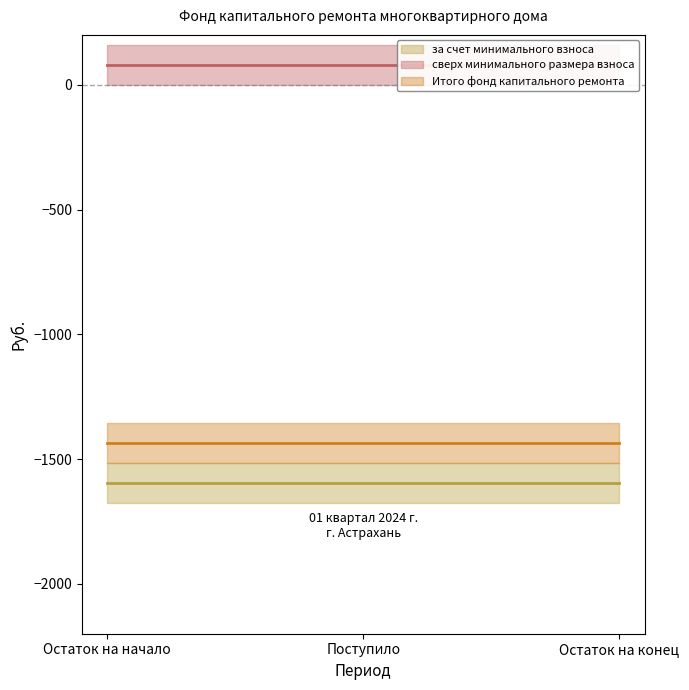

At which category is the sum across all series the highest?

Остаток на начало